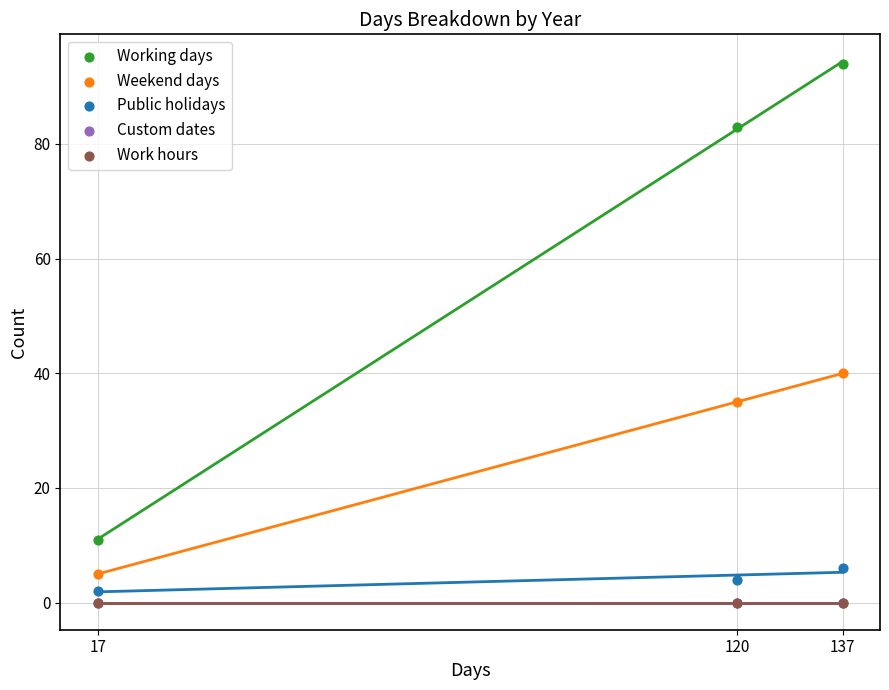

Which series reaches the maximum Y coordinate?

Working days